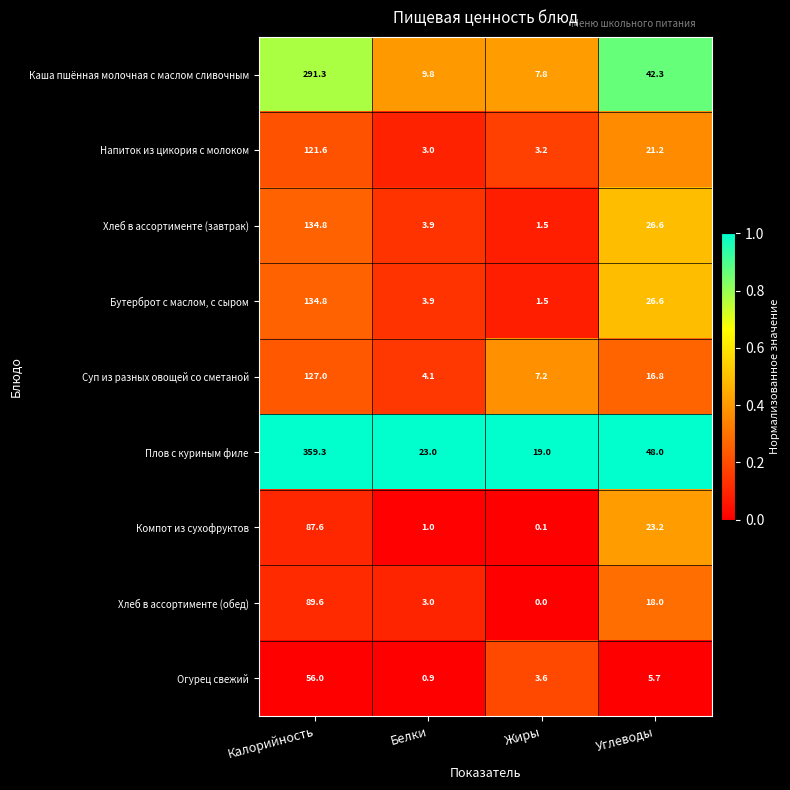

At which label does Плов с куриным филе reach its minimum?

Жиры